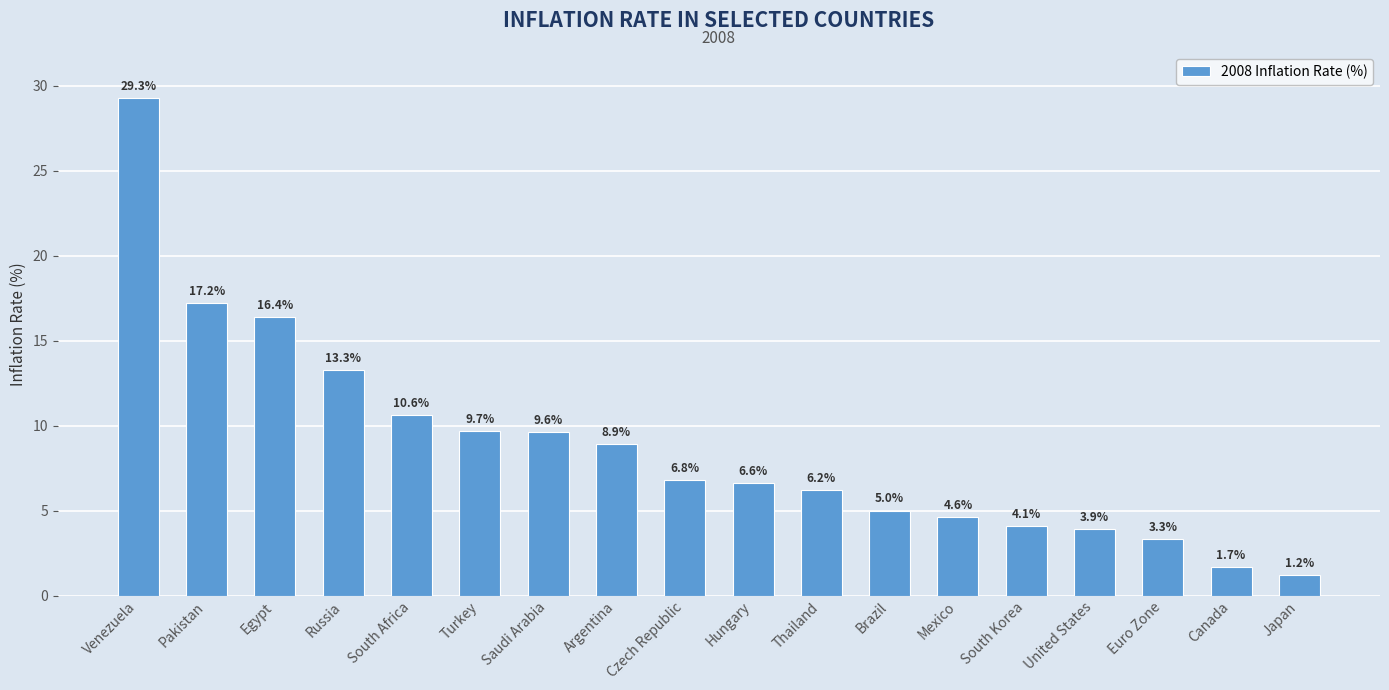

What is the difference between the maximum and minimum values?

28.1